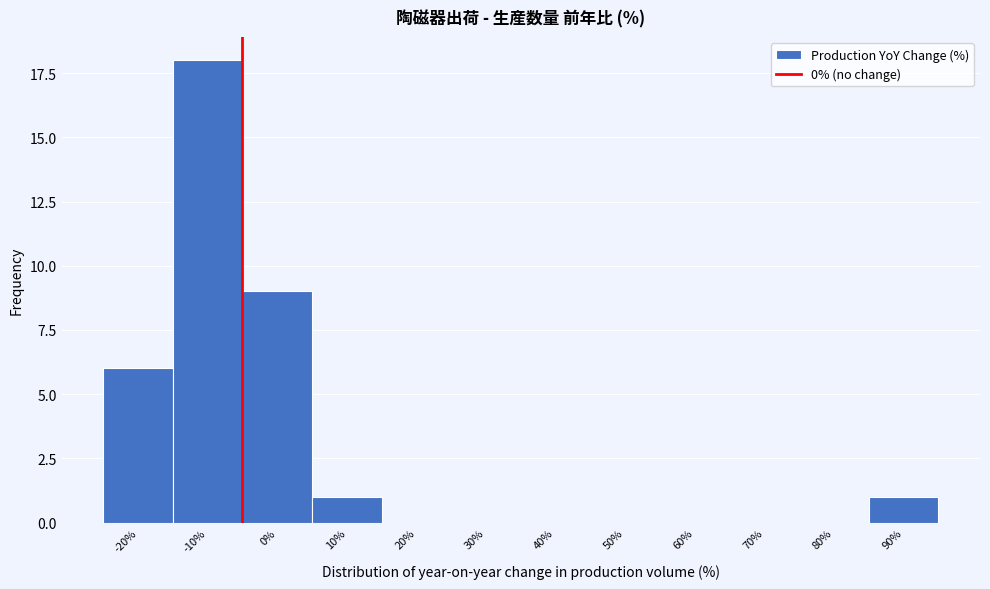

Reading right to left, extract all data points from this chart.

90%=1	80%=0	70%=0	60%=0	50%=0	40%=0	30%=0	20%=0	10%=1	0%=9	-10%=18	-20%=6